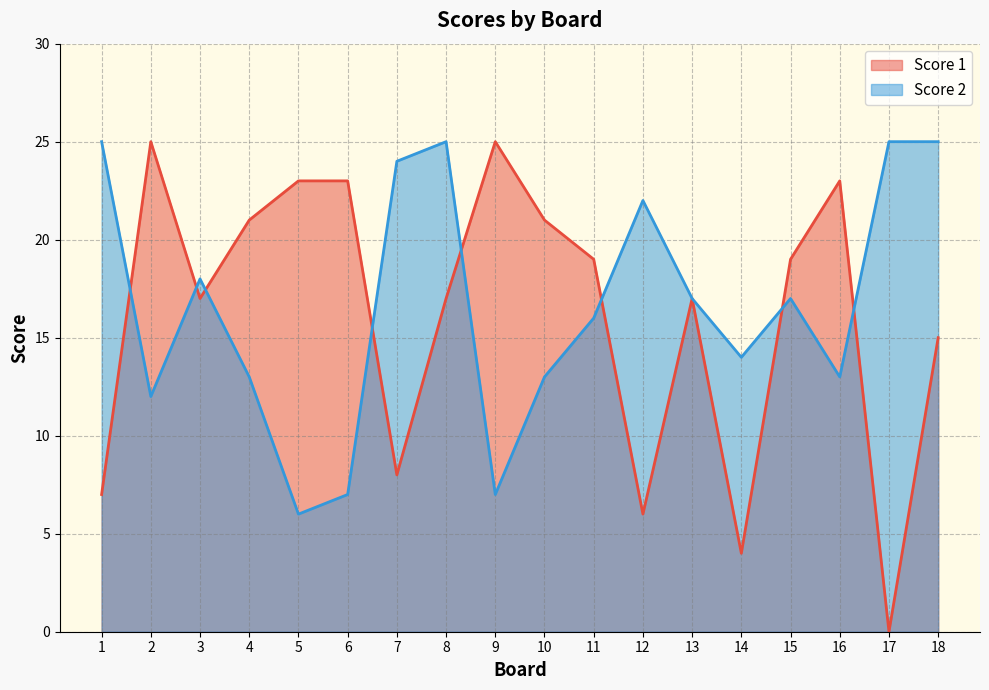

What is the sum of the Score 1 values at 11 and 5?

42